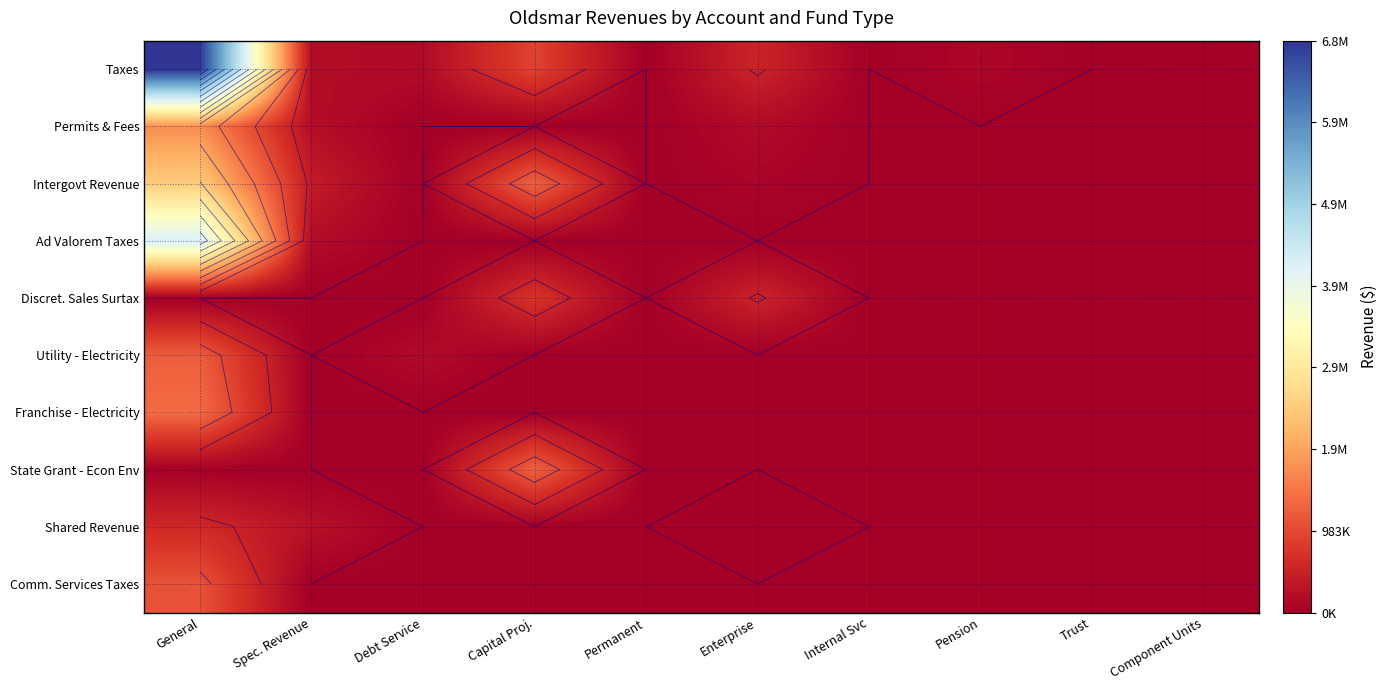

The value of Intergovt Revenue at Capital Proj. is 354729. True or false?

False